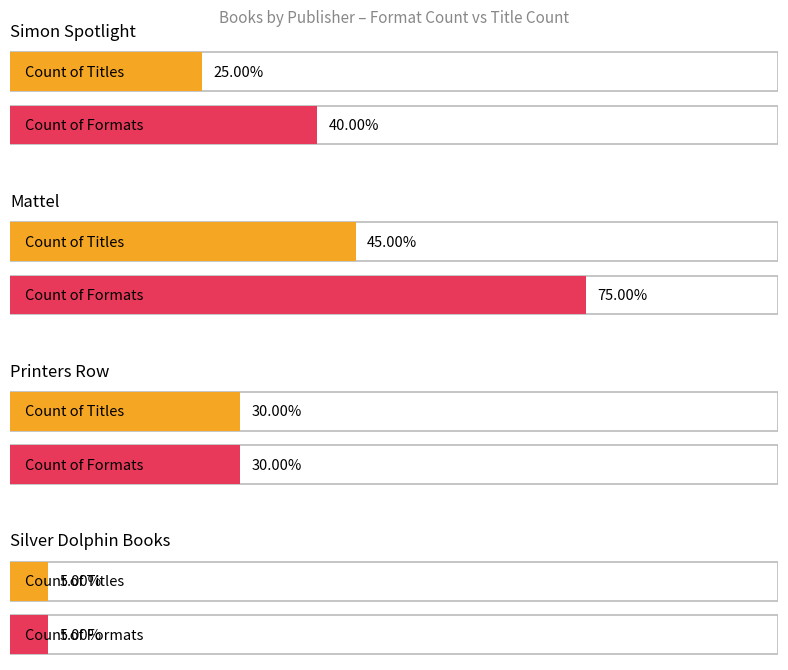

What is the difference between the second highest and second lowest values in the Count of Titles series?

1